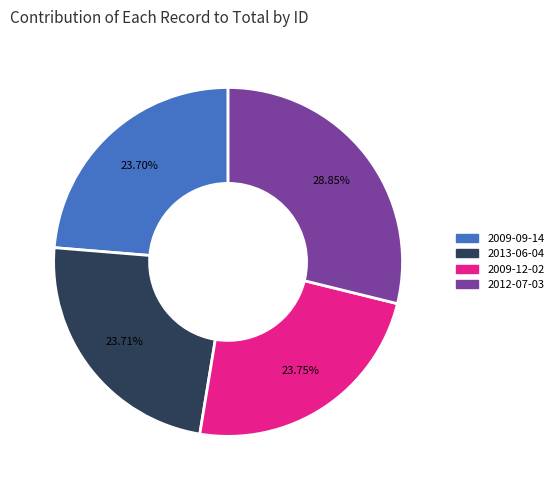

Does 2013-06-04 represent more than half of the total?

No